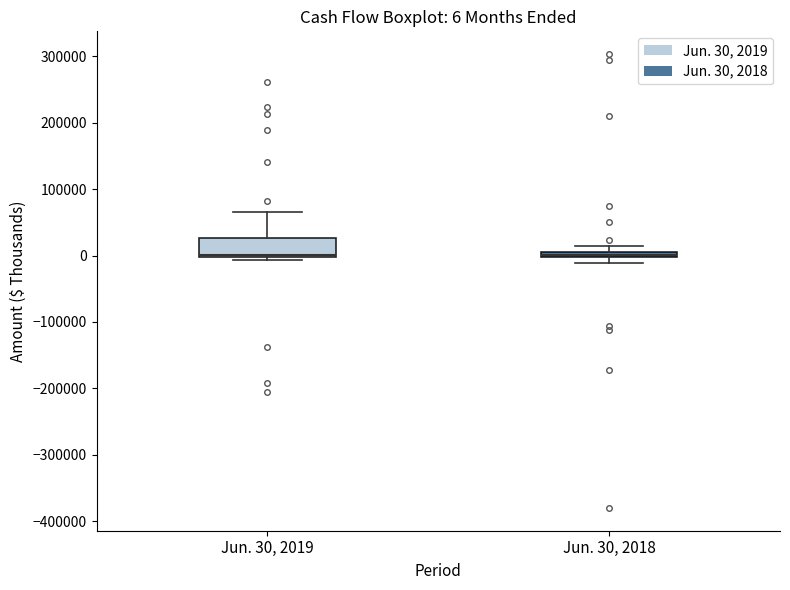

Comparing the boxes themselves (not the whiskers), which one is the tallest?

Jun. 30, 2019